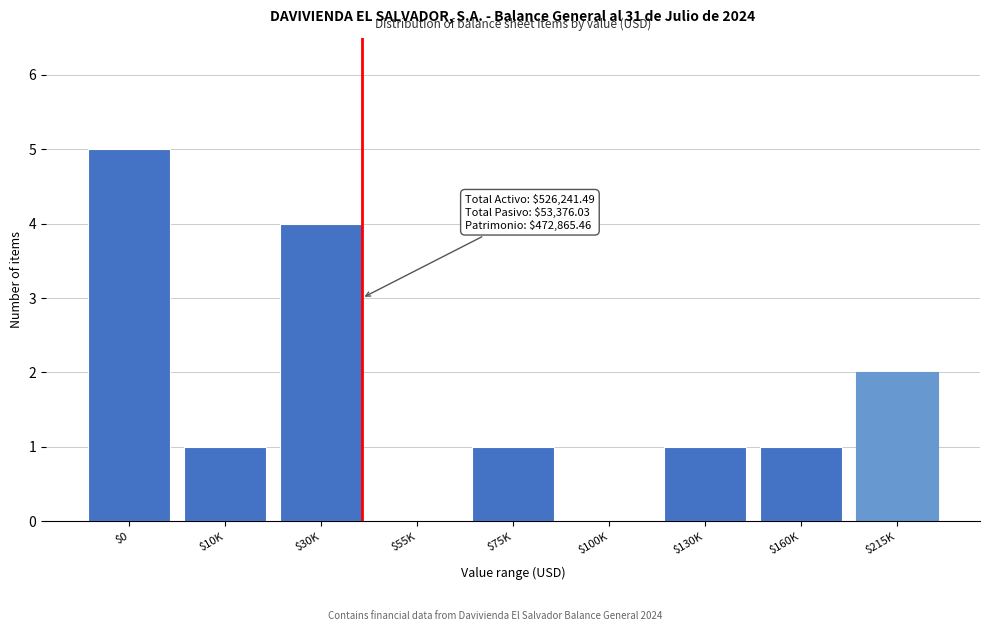

Is it true that the value at $160K is 0?

False